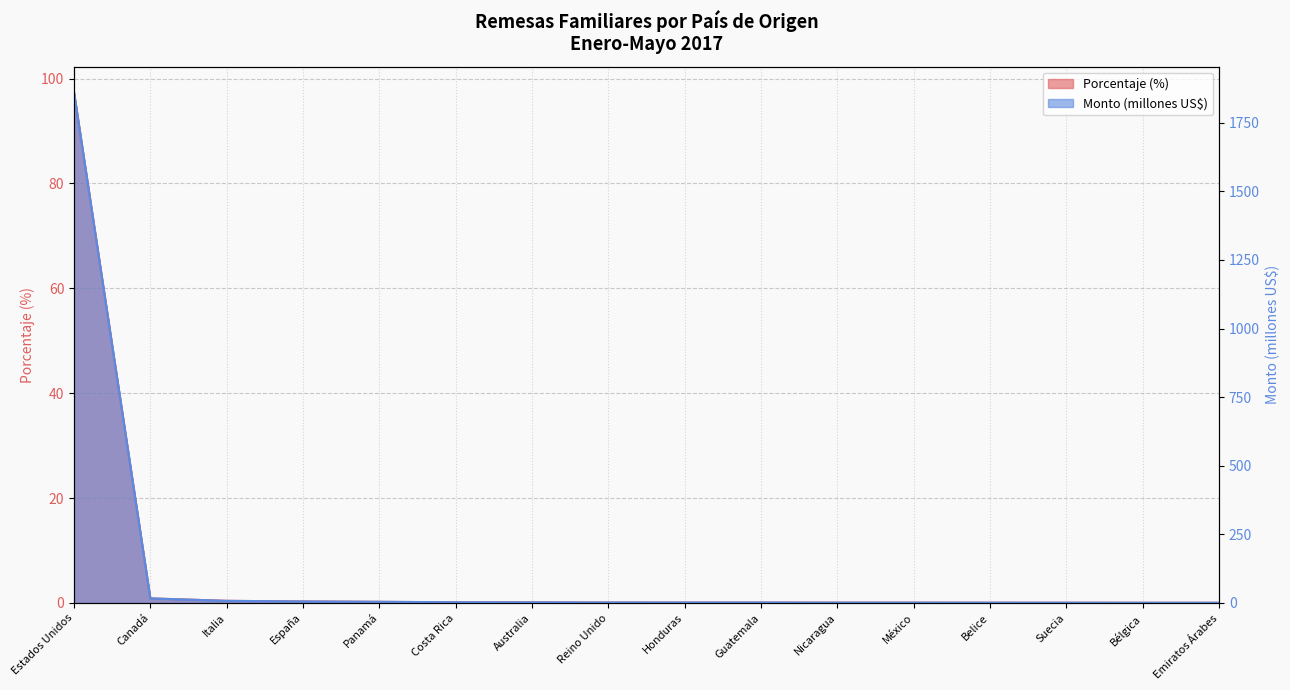

Which series has the largest range (max minus min)?

Monto en US$ (millones)